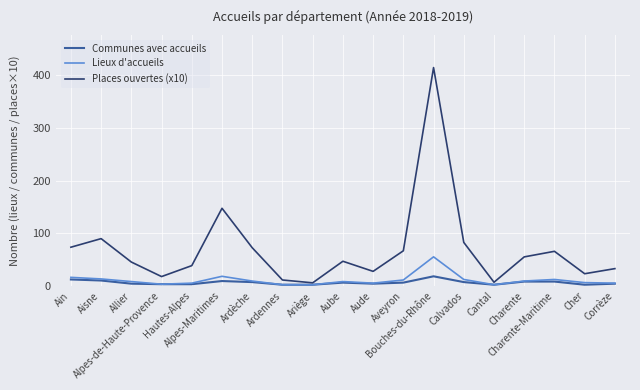

Which series has the largest total across all categories?

Places ouvertes (x10)